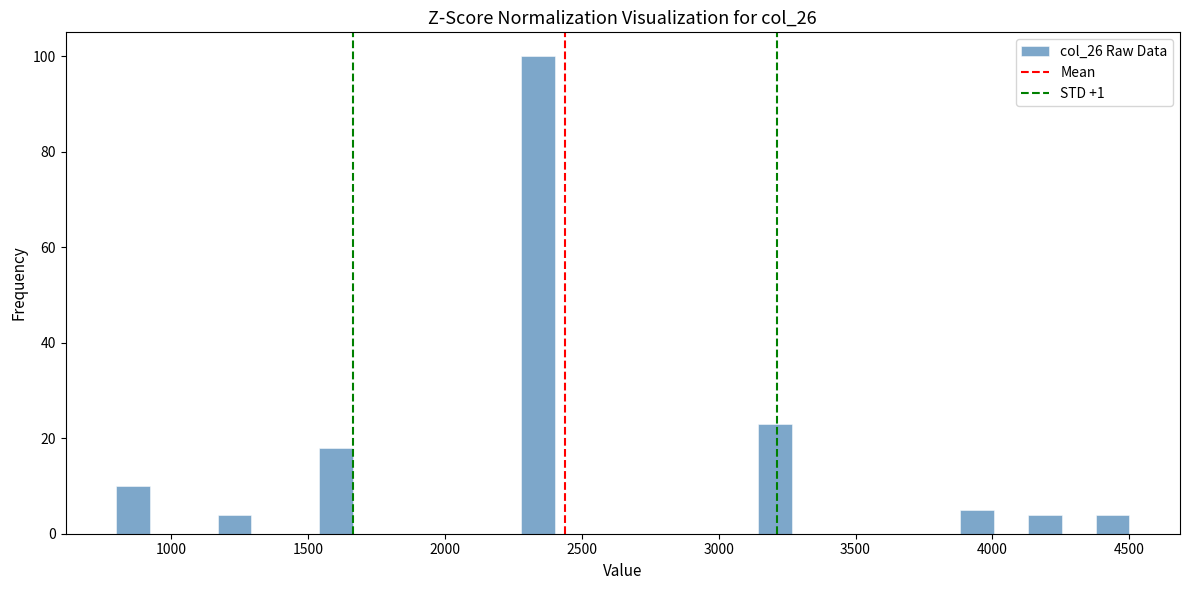

Read against the x-axis, roughly where is the centre of the tallest bar?

2350